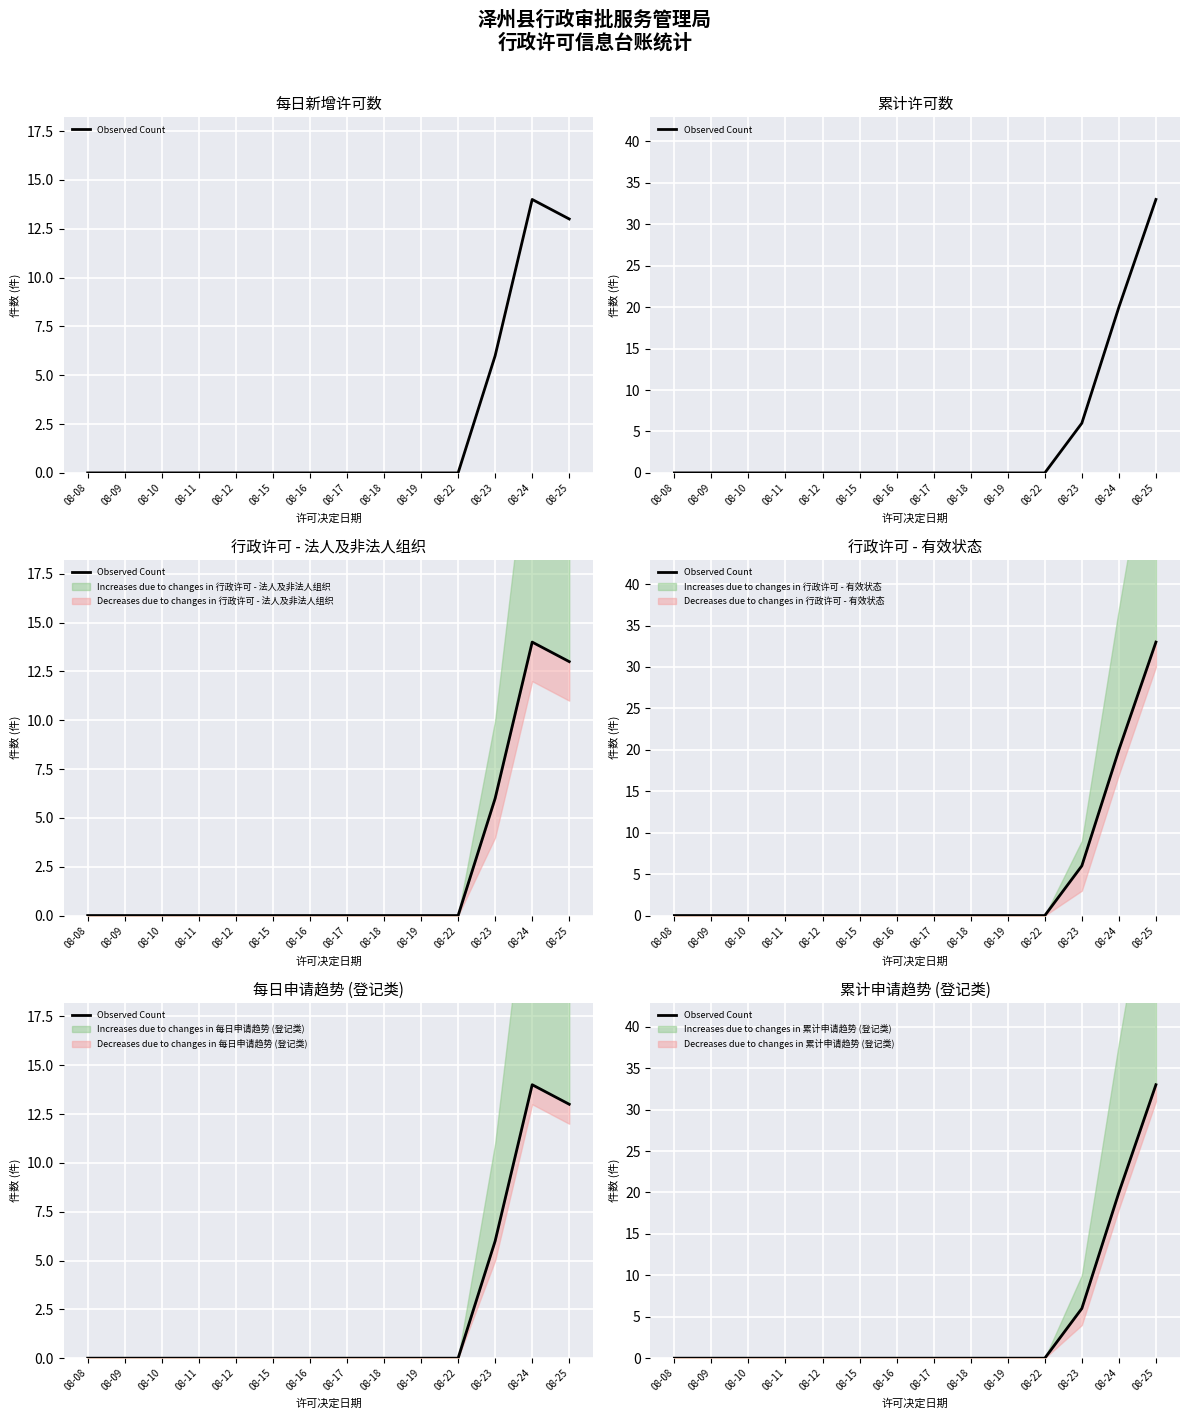

List the labels in order of value, smallest first.

08-08, 08-09, 08-10, 08-11, 08-12, 08-15, 08-16, 08-17, 08-18, 08-19, 08-22, 08-23, 08-24, 08-25